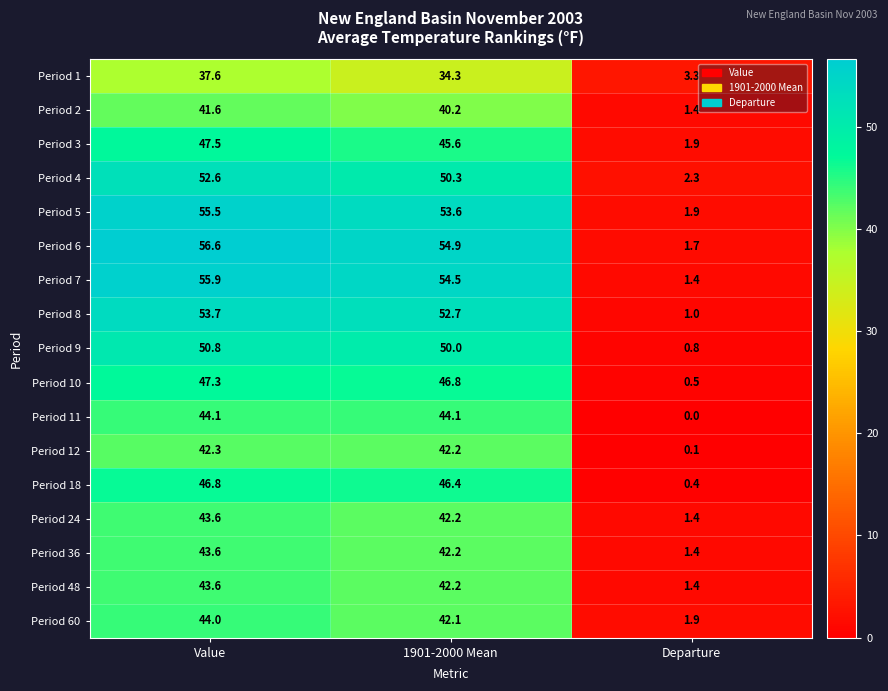

At which category is the sum across all series the highest?

Value